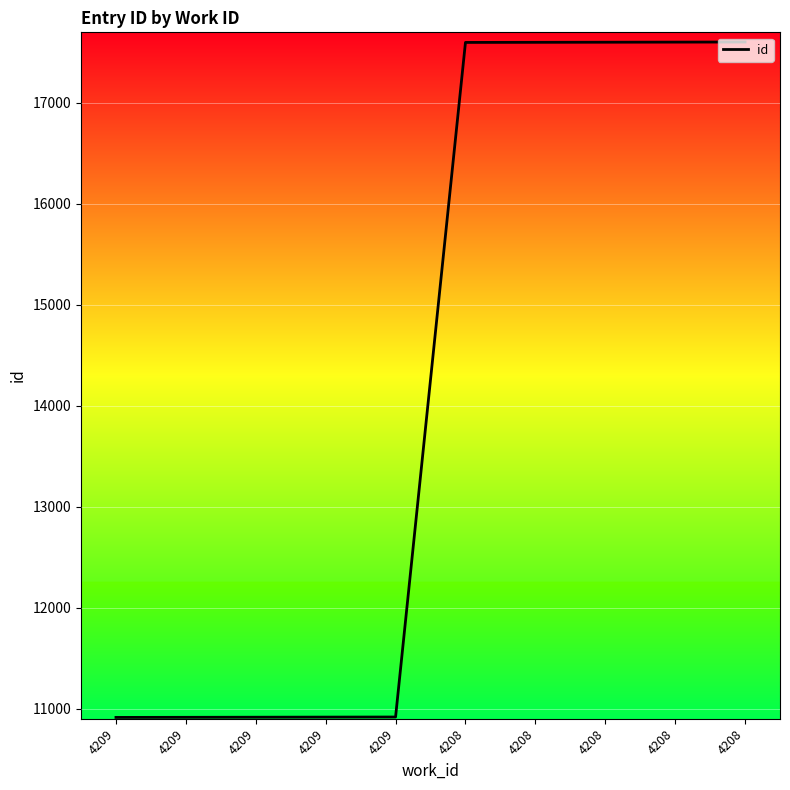

Rank the categories by value from lowest to highest.

4209, 4209, 4209, 4209, 4209, 4208, 4208, 4208, 4208, 4208